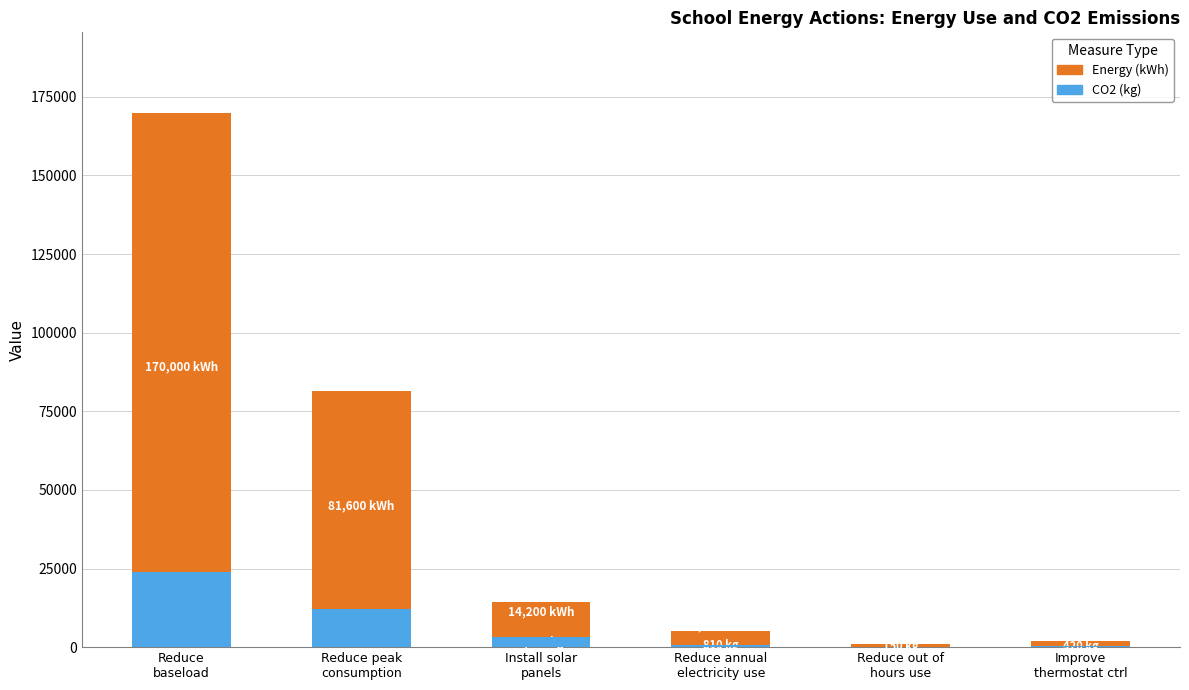

What position from the right is Improve
thermostat ctrl?

1